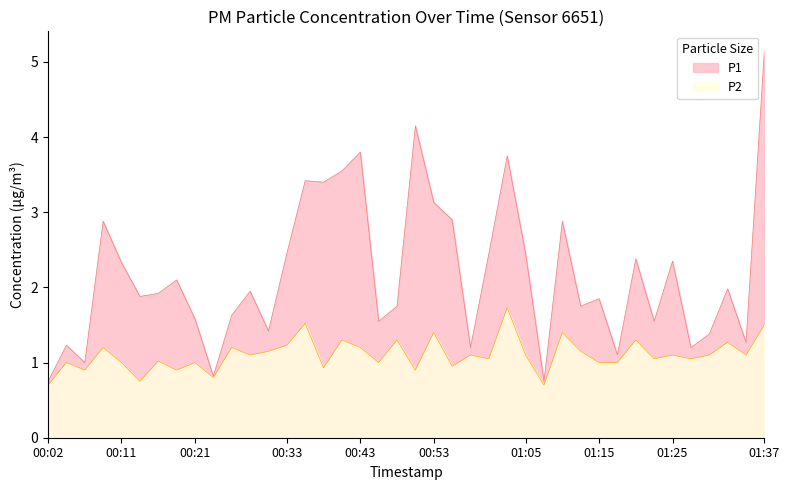

What is the total value across all series at 00:48?

3.0